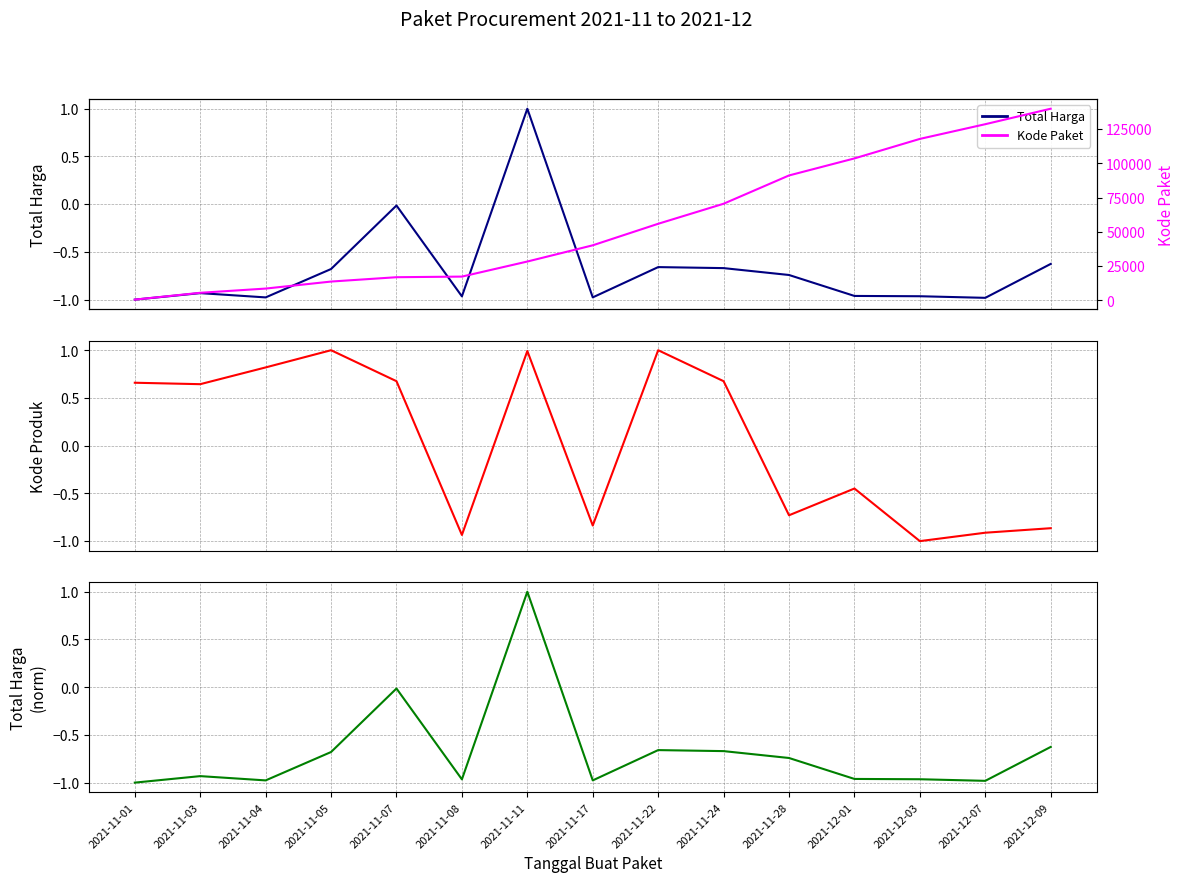

What is the maximum value shown in the chart?

139817.0